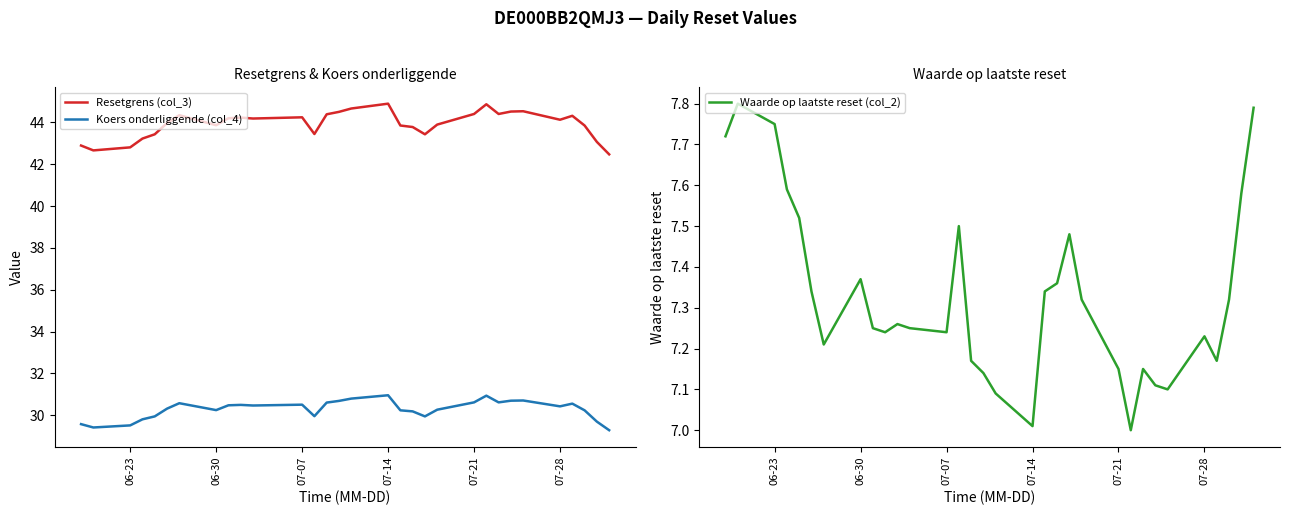

True or false: Resetgrens (col_3) and Koers onderliggende (col_4) intersect in this chart.

False